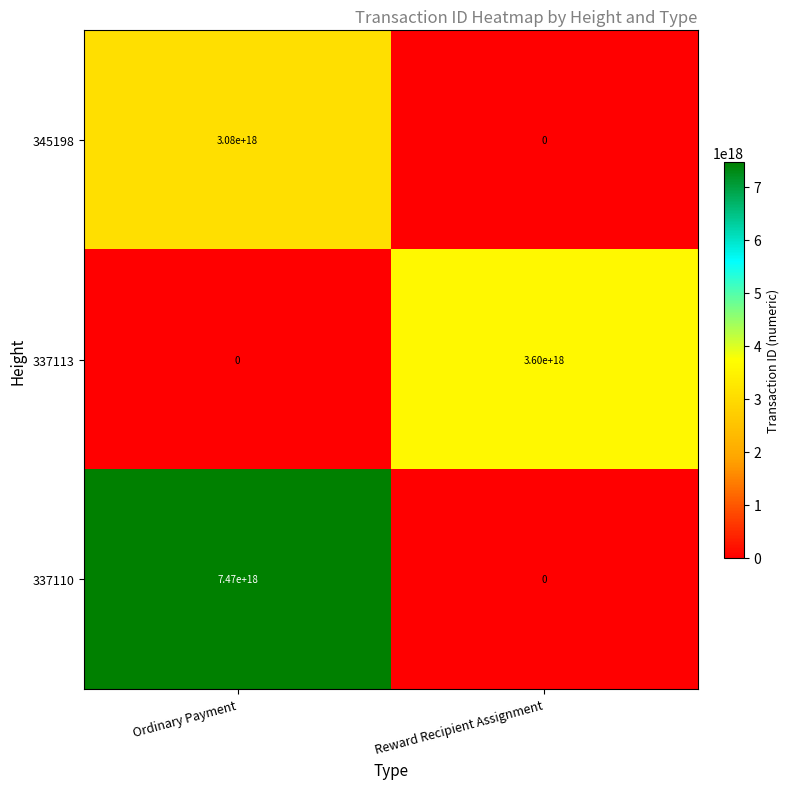

Count the number of data series in this chart.

3